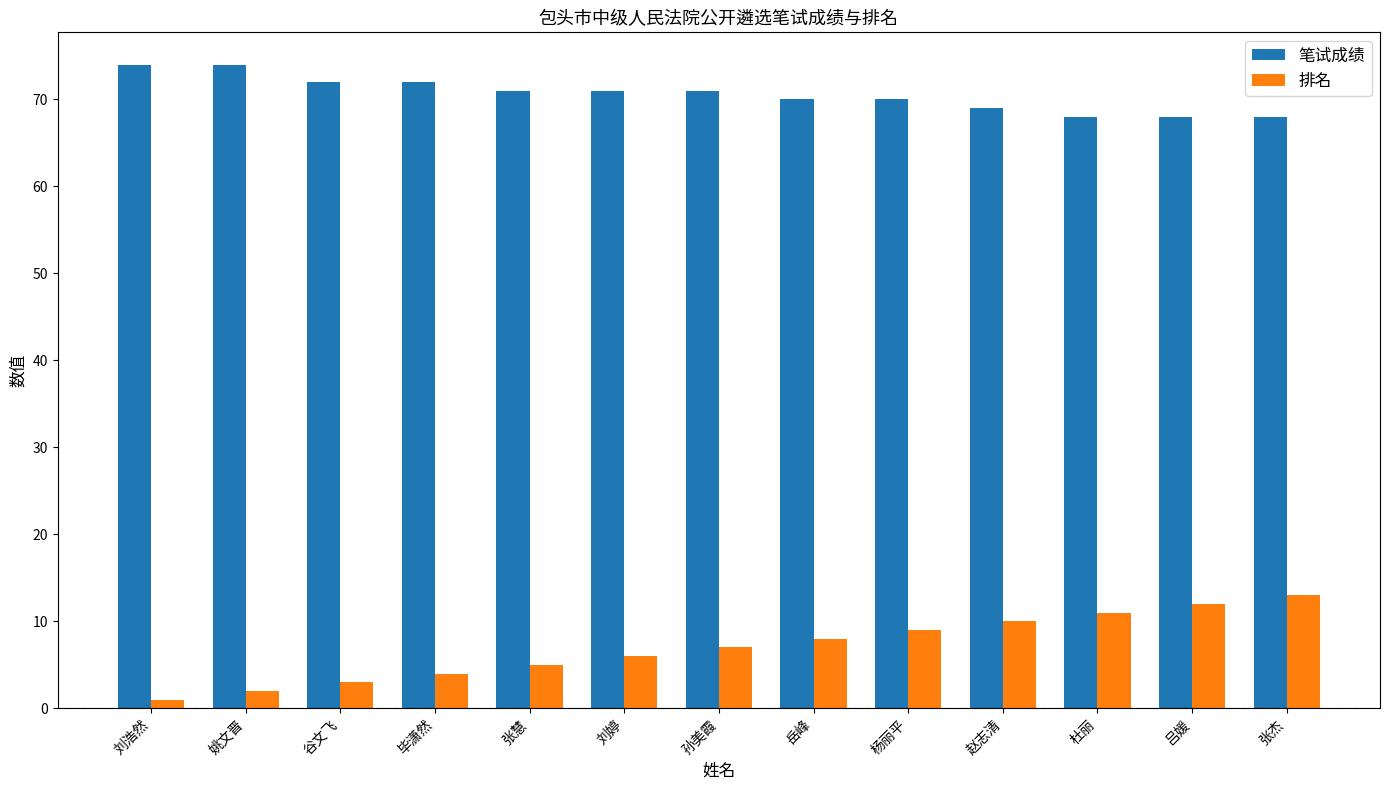

Which series has the widest spread of values?

排名